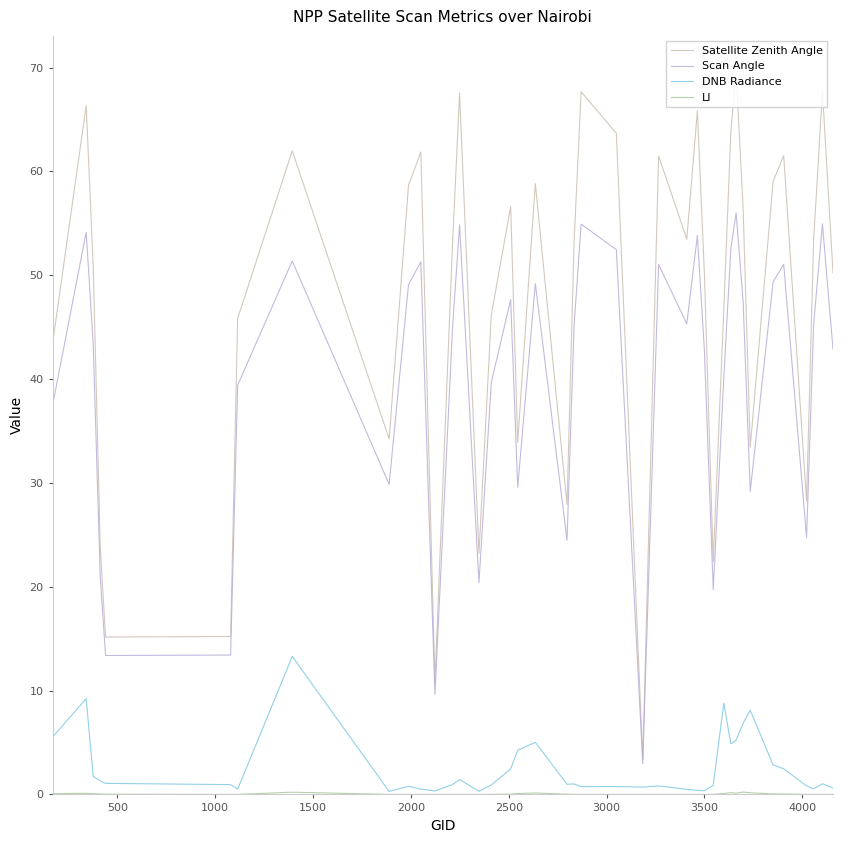

What is the greatest value displayed?

69.6